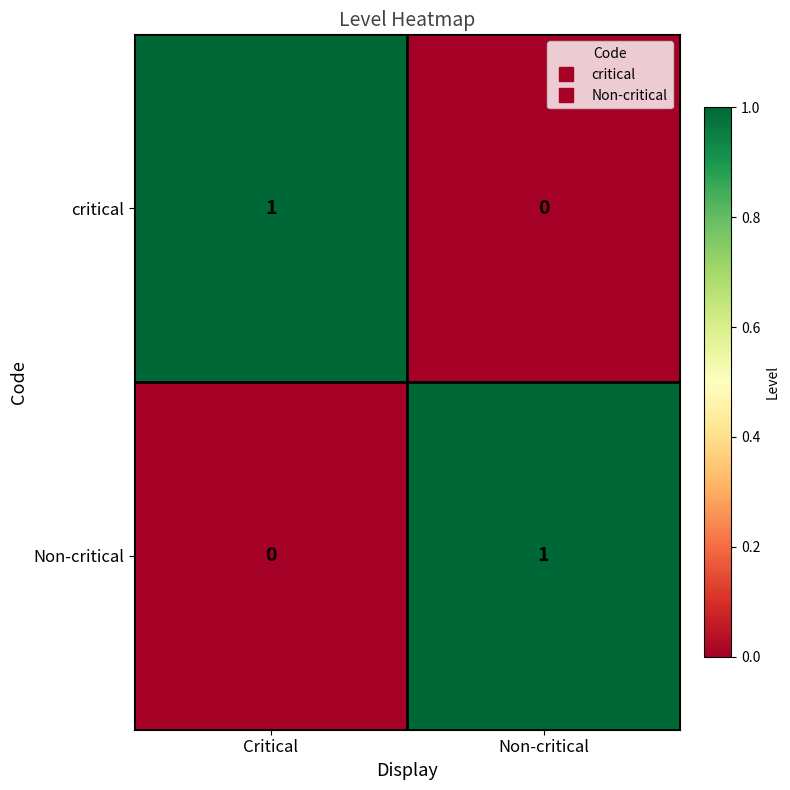

At which label does Non-critical reach its minimum?

Critical